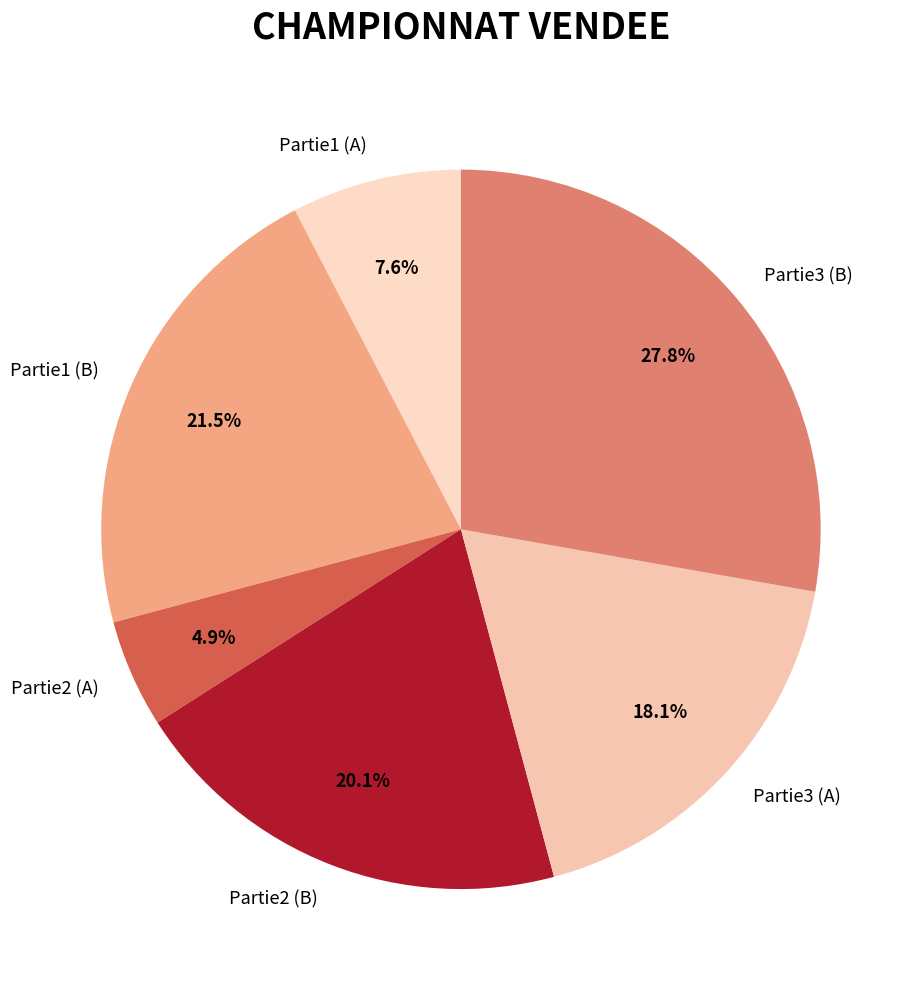

What is the total percentage of Partie3 (A) and Partie2 (B)?

38.2%